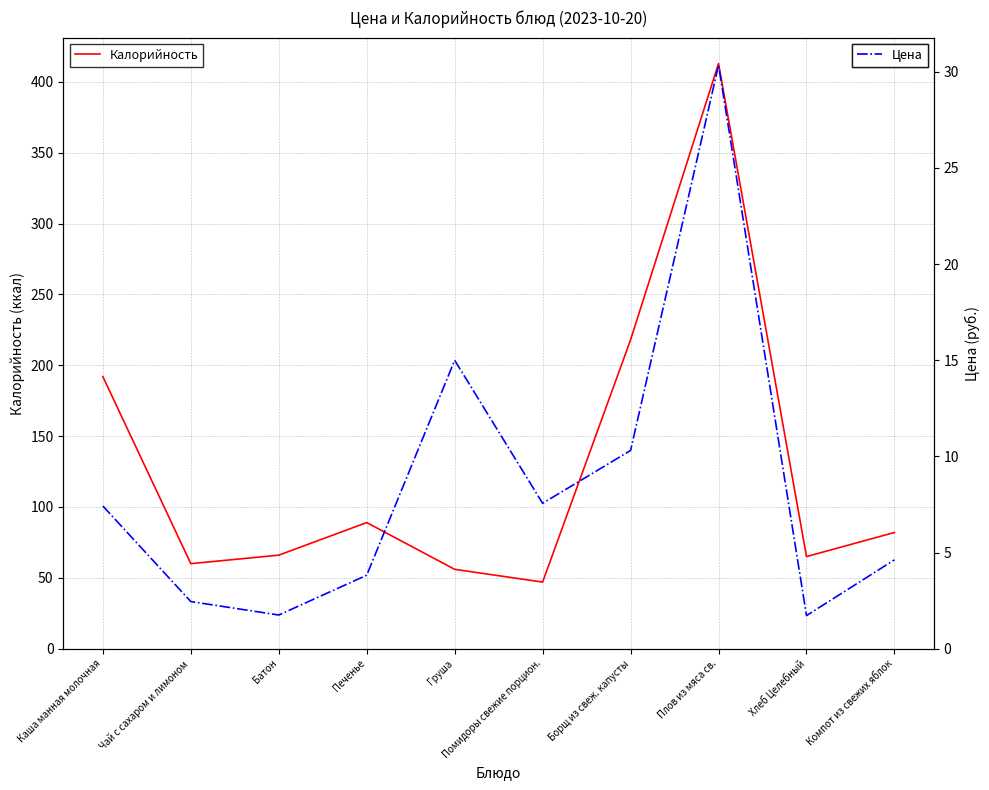

Reading left to right, transcribe all the data shown in this chart.

Калорийность: 192.0	60.0	66.0	89.0	56.0	47.0	218.0	413.0	65.0	82.0
Цена: 7.4	2.5	1.8	3.8	15.0	7.6	10.3	30.4	1.7	4.6